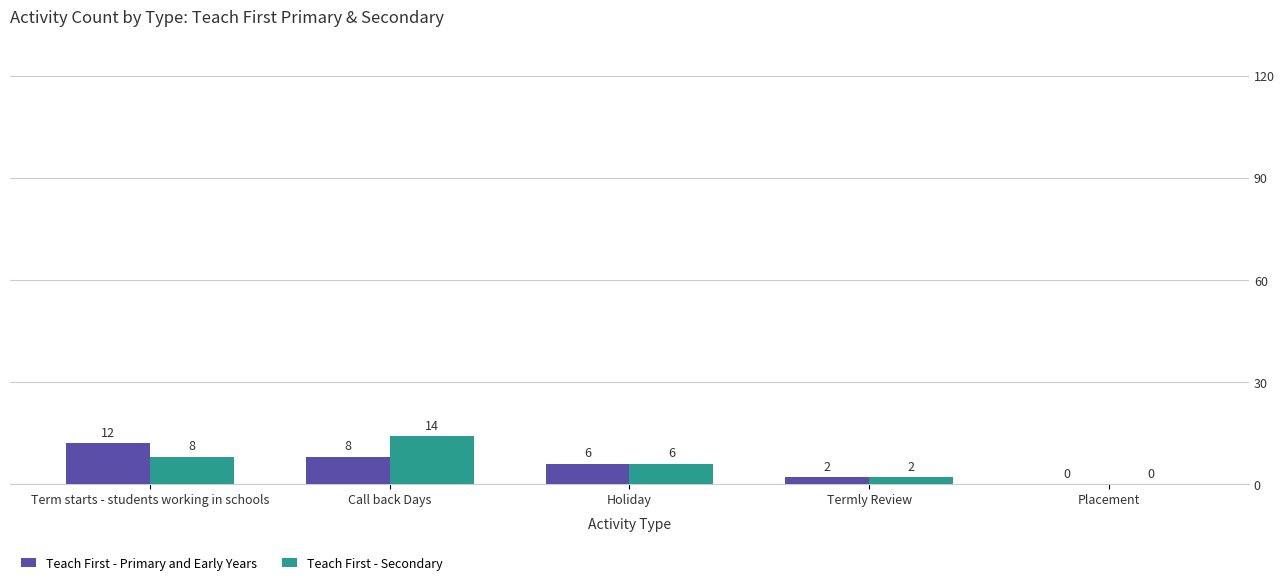

At Call back Days, list the series in order from smallest to largest.

Teach First - Primary and Early Years, Teach First - Secondary